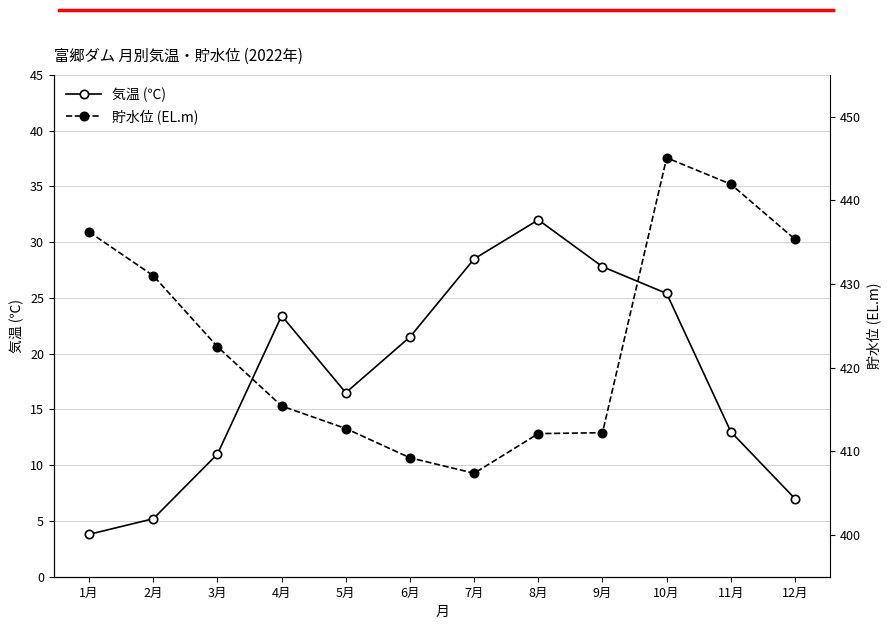

How many values in the 気温 (℃) series are below 21?

6